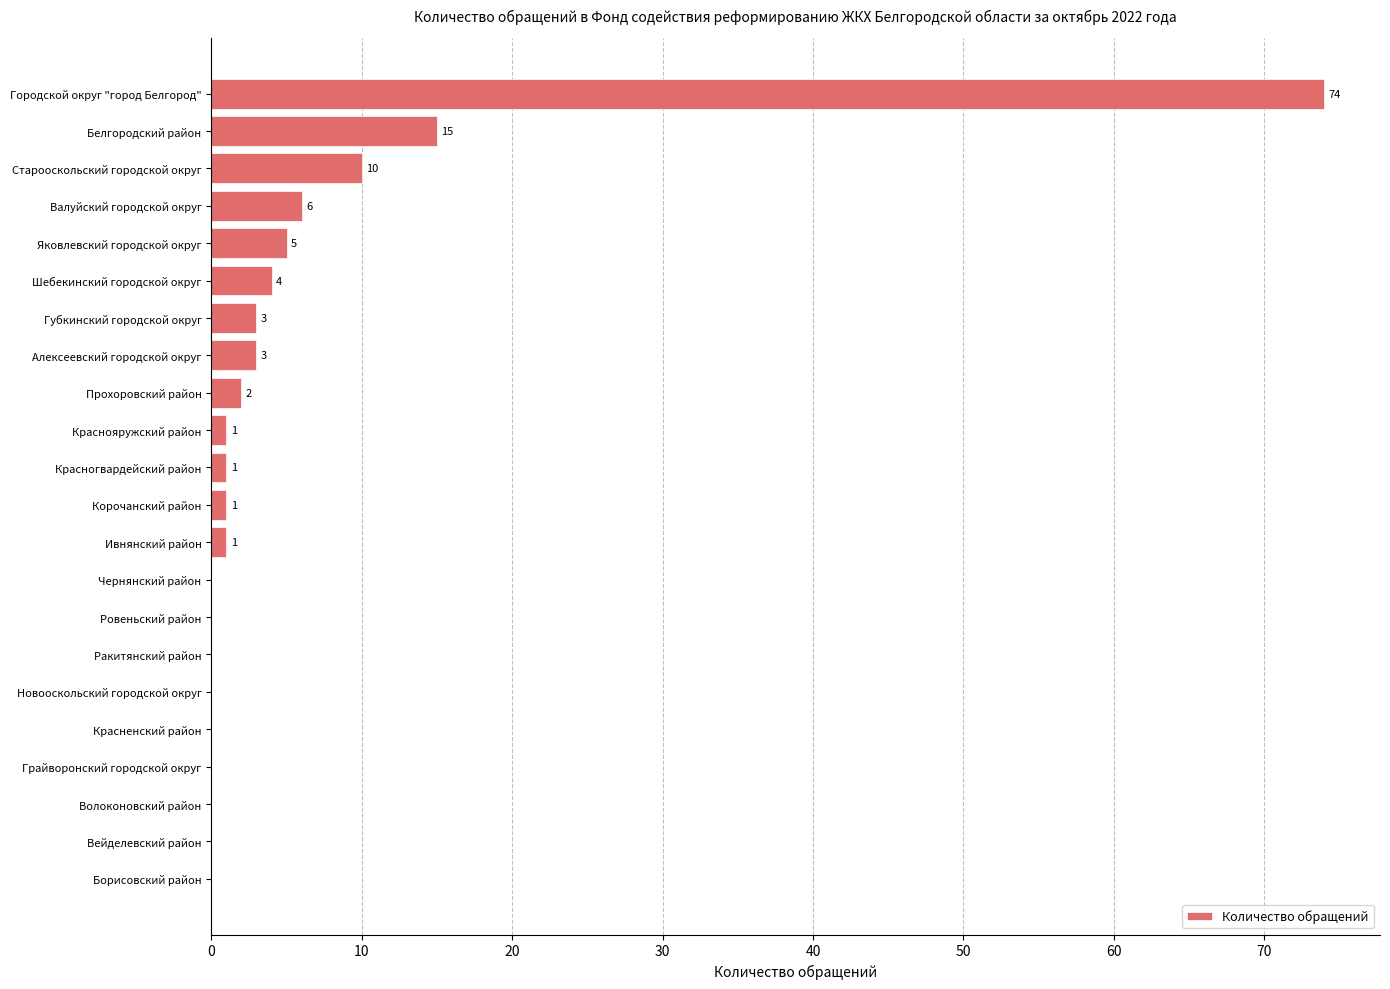

Which has a higher value, Новооскольский городской округ or Городской округ "город Белгород"?

Городской округ "город Белгород"